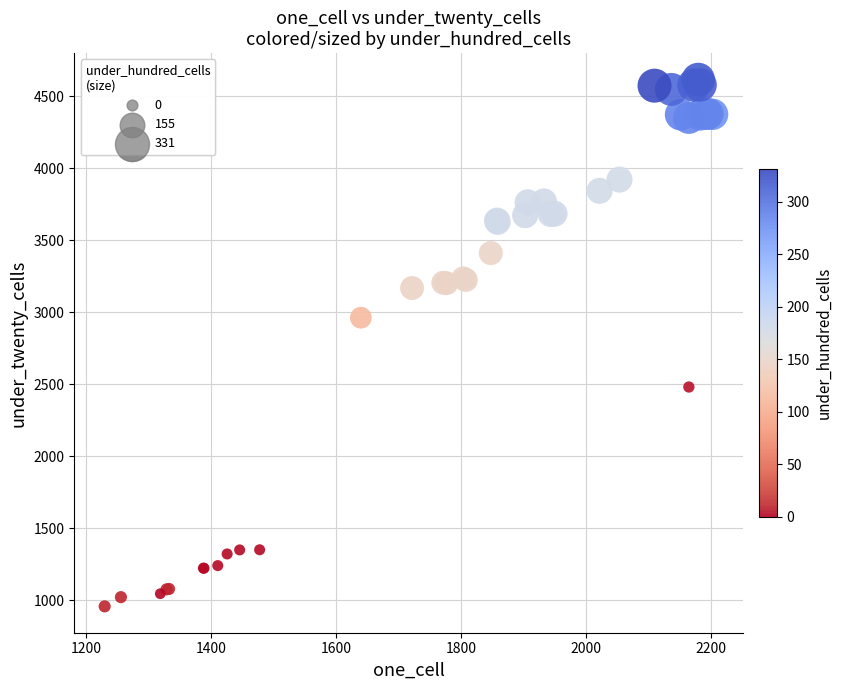

What Y value in the scatter plot is closest to 2788?

2963